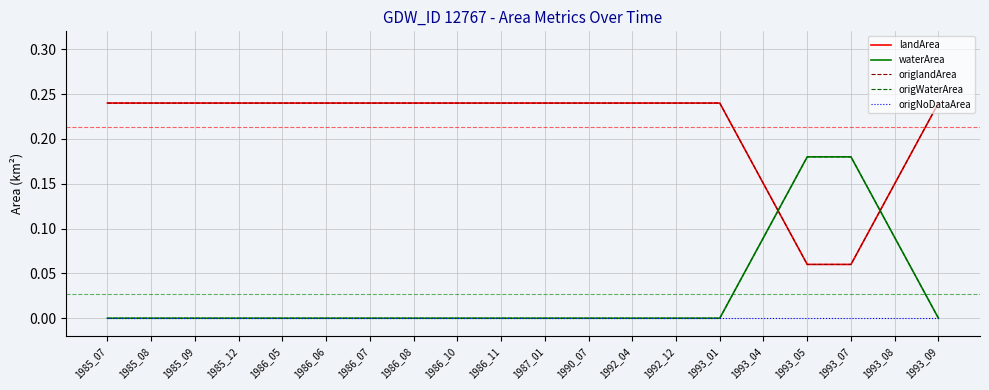

Does the chart display data point markers on the line(s)?

No